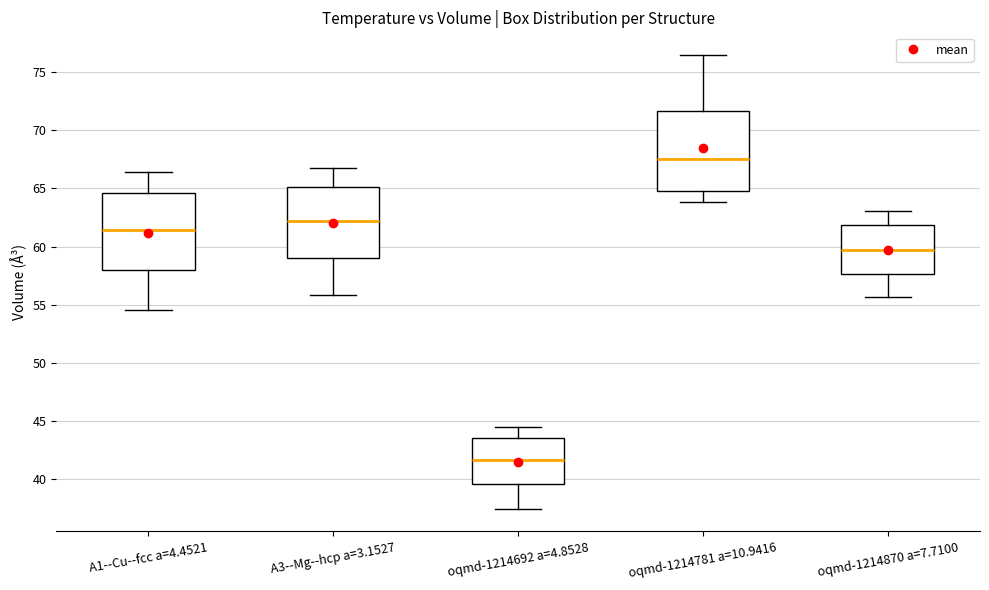

Reading left to right, read every box against the y-axis: the position of its median line, the range the box covers, and the ends of its whiskers. The values are not printed on the chart, so give them approximately, as read against the axis.

A1--Cu--fcc a=4.4521: median 61.5, box 58.0 to 64.5, whiskers 54.5 to 66.5
A3--Mg--hcp a=3.1527: median 62.0, box 59.0 to 65.0, whiskers 56.0 to 67.0
oqmd-1214692 a=4.8528: median 41.5, box 39.5 to 43.5, whiskers 37.5 to 44.5
oqmd-1214781 a=10.9416: median 67.5, box 64.5 to 71.5, whiskers 64.0 to 76.5
oqmd-1214870 a=7.7100: median 59.5, box 57.5 to 62.0, whiskers 55.5 to 63.0